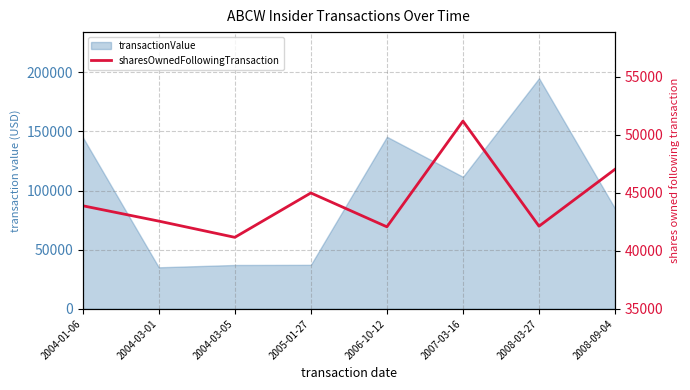

What position from the right is 2007-03-16?

3